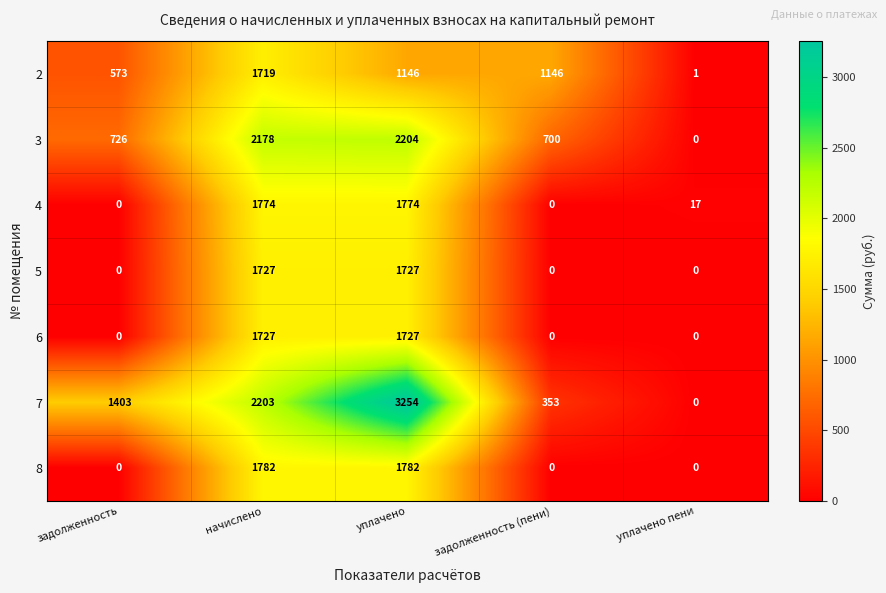

What is the total value across all series at уплачено?

13614